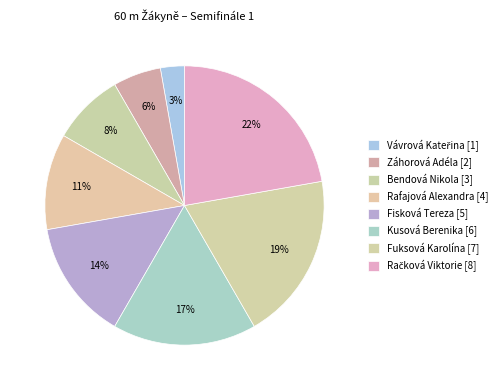

How many segments does this pie chart have?

8